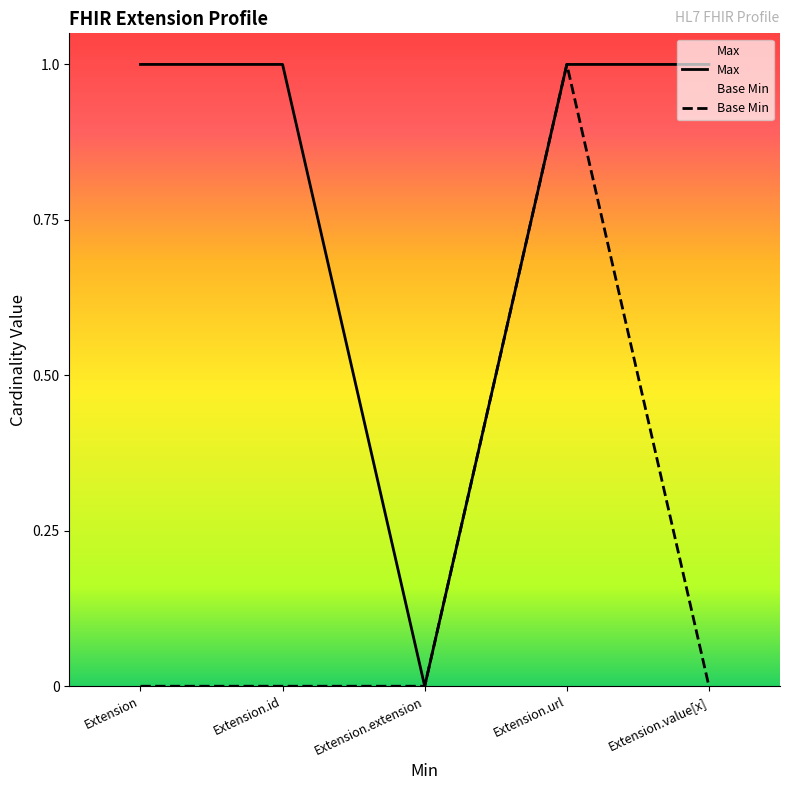

Is it true that Max equals 2 at Extension?

False